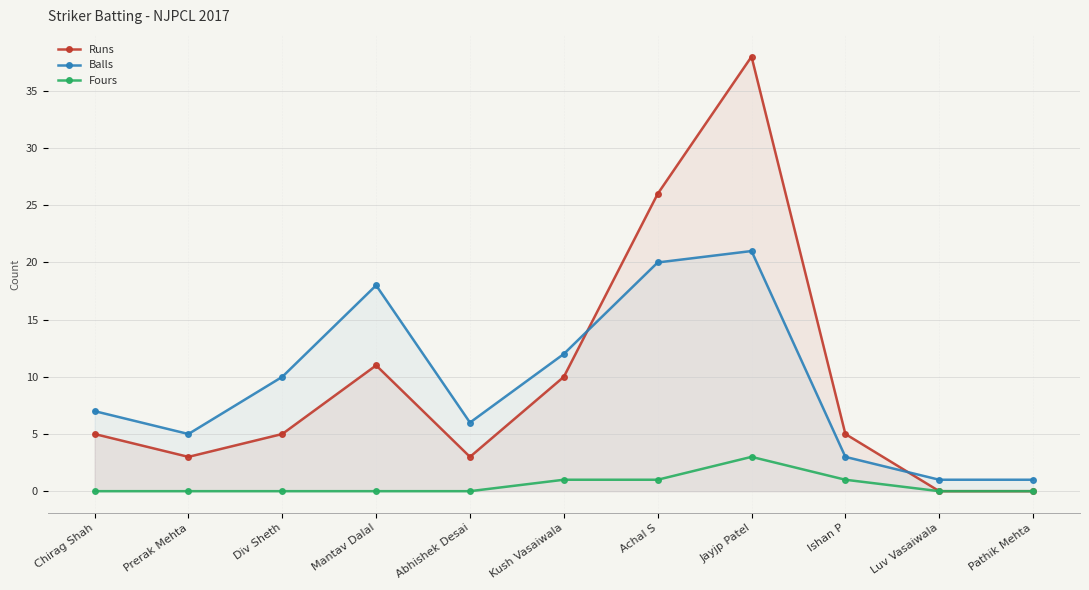

How many lines are shown in the chart?

3